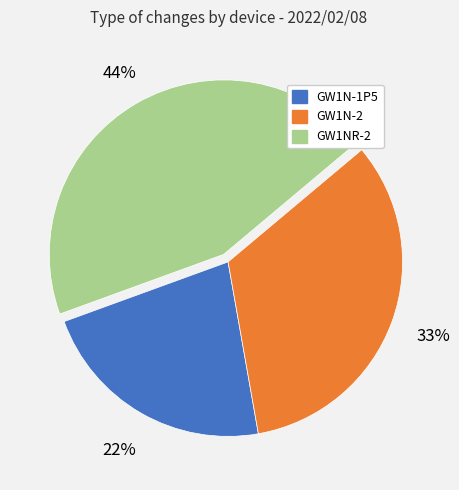

Rank the categories by value from lowest to highest.

GW1N-1P5, GW1N-2, GW1NR-2